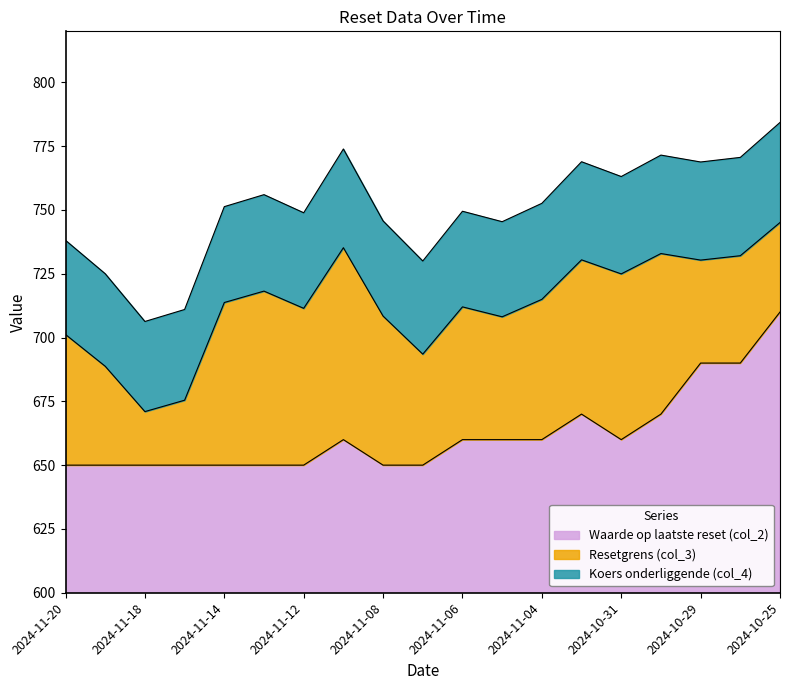

What is the highest value of the Resetgrens (col_3) series?

745.1